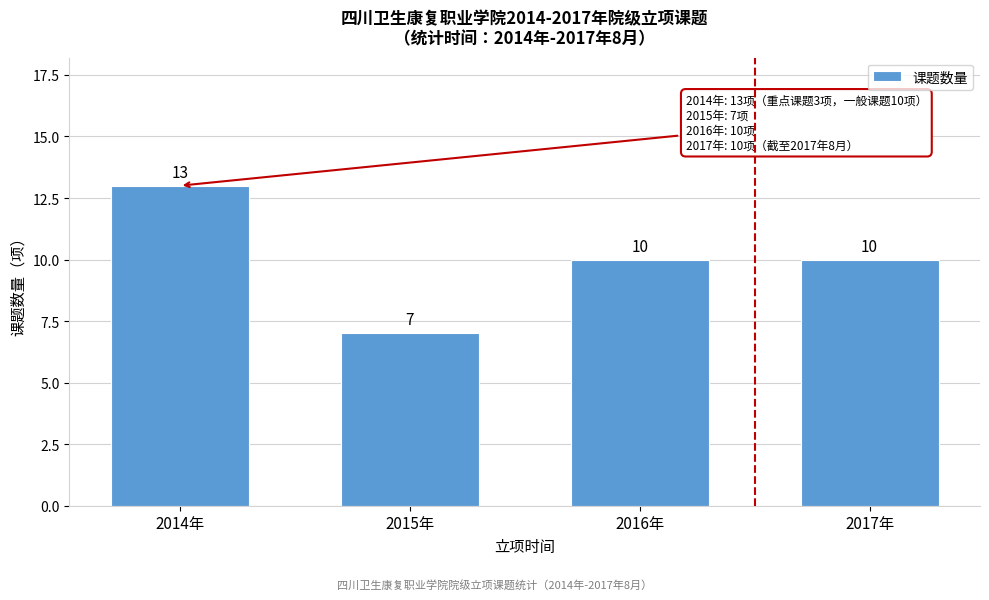

Reading right to left, what are all the values shown in this chart?

10	10	7	13